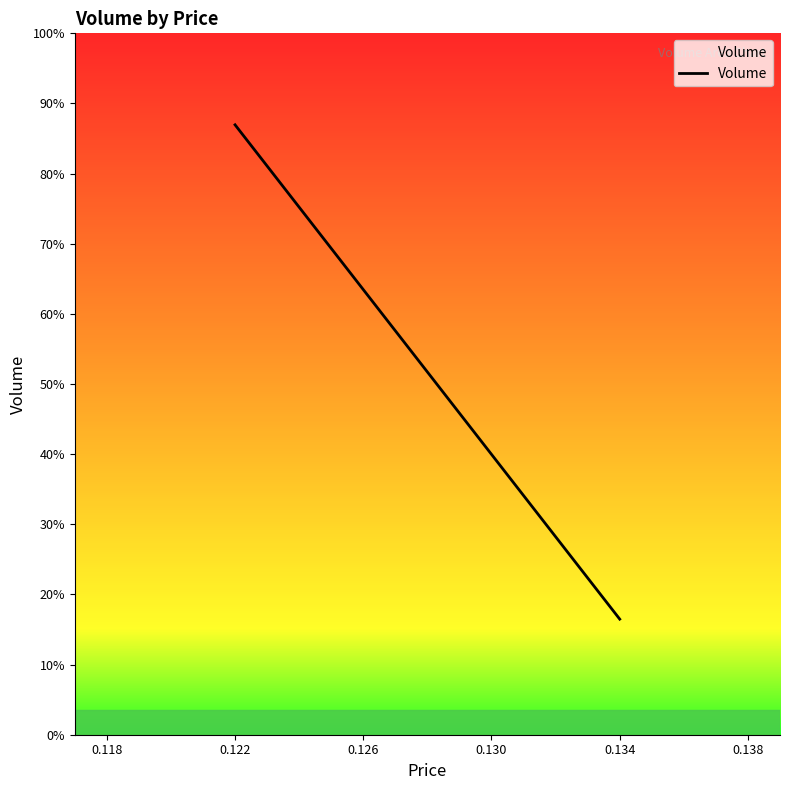

True or false: the data shows 17390 at 0.122.

False